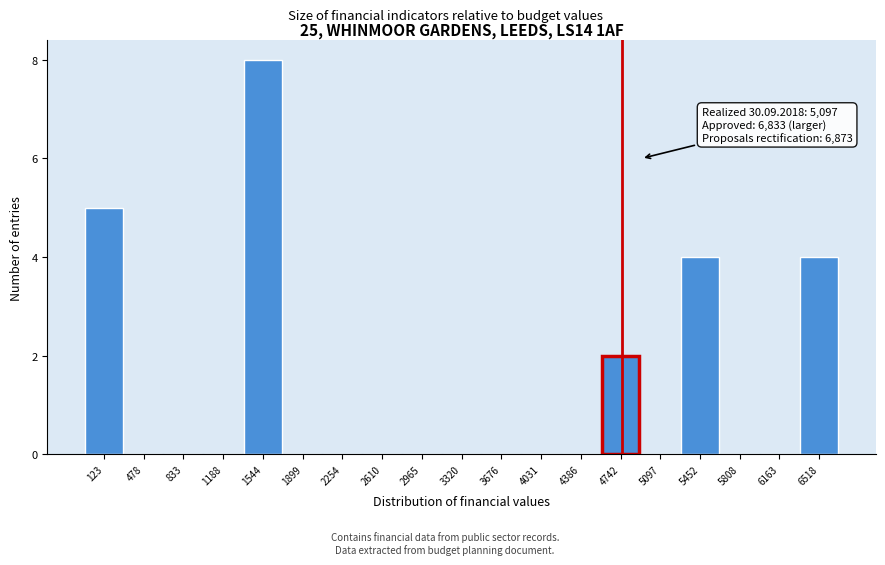

Reading left to right, list all the values displayed in this chart.

123=5	478=0	833=0	1188=0	1544=8	1899=0	2254=0	2610=0	2965=0	3320=0	3676=0	4031=0	4386=0	4742=2	5097=0	5452=4	5808=0	6163=0	6518=4